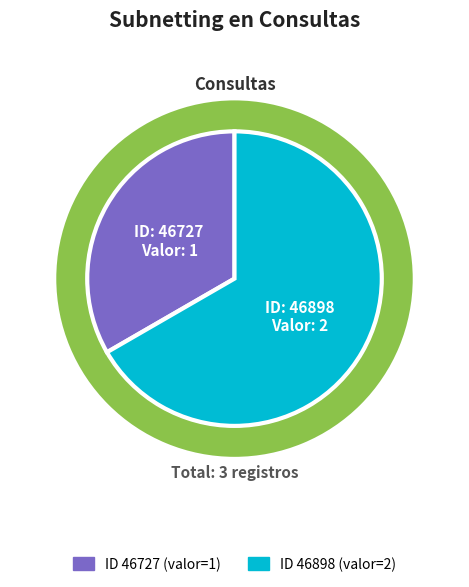

What percentage do 46727 and 46898 together represent?

100.0%